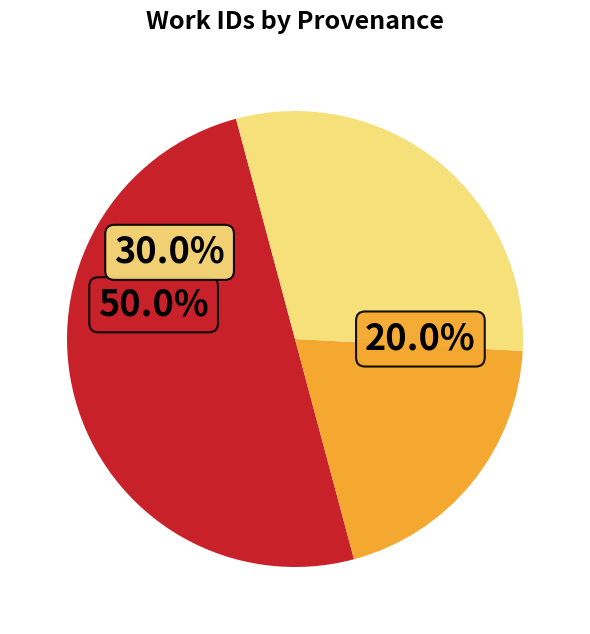

Which category has the biggest portion of the pie?

Searching in ECCO-TCP